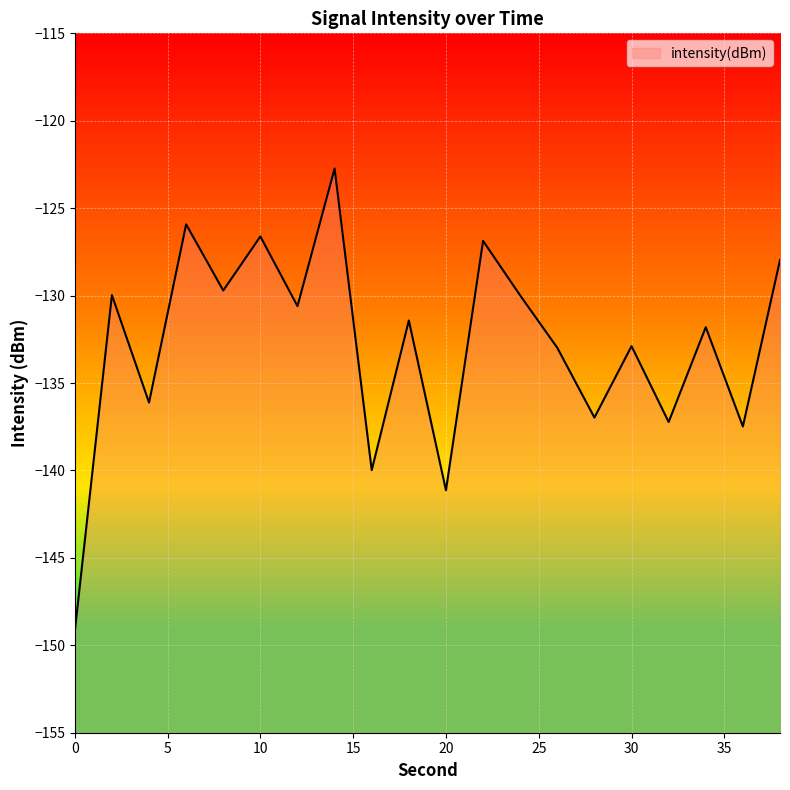

True or false: the data has more than 2 interior local peaks.

True